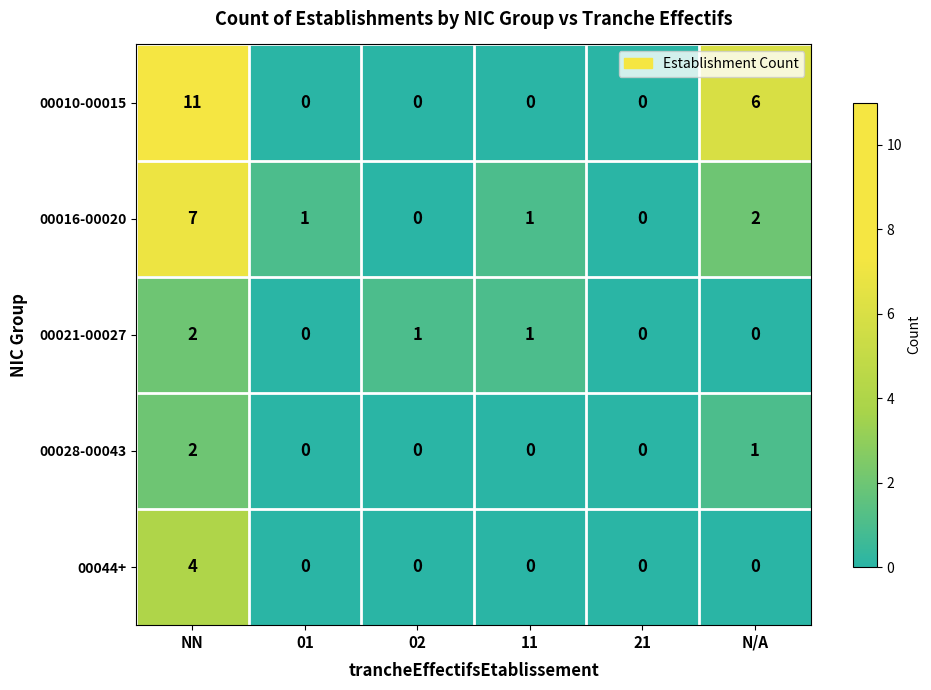

What is the difference between the second highest and minimum values in the 00010-00015 series?

6